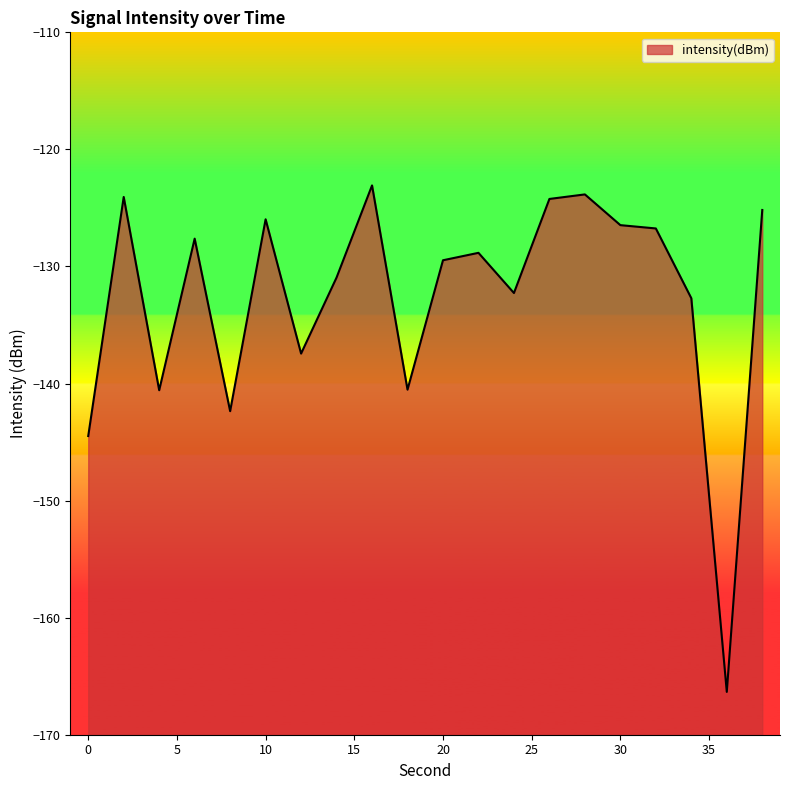

What is the difference between the maximum and minimum values?

43.3